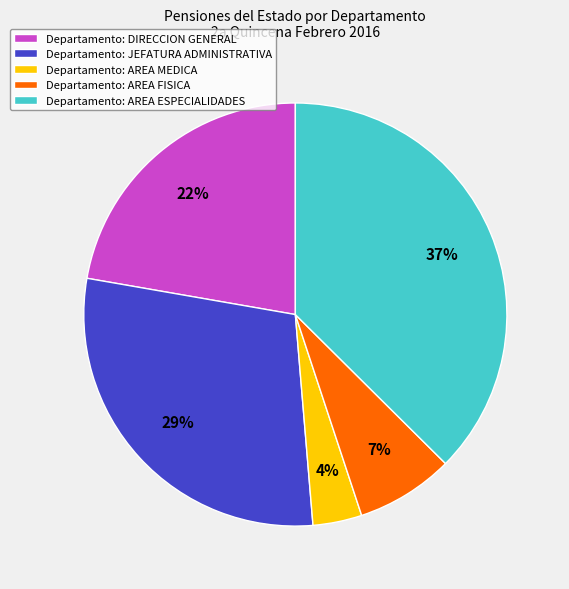

Do Departamento: DIRECCION GENERAL and Departamento: AREA MEDICA together represent more than half of the pie?

No